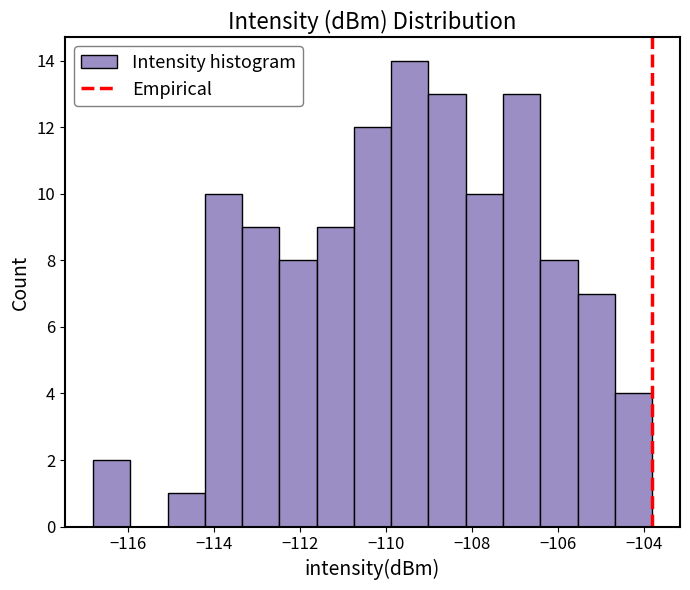

Reading left to right, transcribe this chart: for each bar, give the range it covers on the x-axis and its height. Neither the bar edges nor the heights are printed on the chart, so give them approximately, as read against the axes.

-116.8 to -116.0: 2
-116.0 to -115.0: 0
-115.0 to -114.2: 1
-114.2 to -113.4: 10
-113.4 to -112.4: 9
-112.4 to -111.6: 8
-111.6 to -110.8: 9
-110.8 to -109.8: 12
-109.8 to -109.0: 14
-109.0 to -108.2: 13
-108.2 to -107.2: 10
-107.2 to -106.4: 13
-106.4 to -105.6: 8
-105.6 to -104.6: 7
-104.6 to -103.8: 4